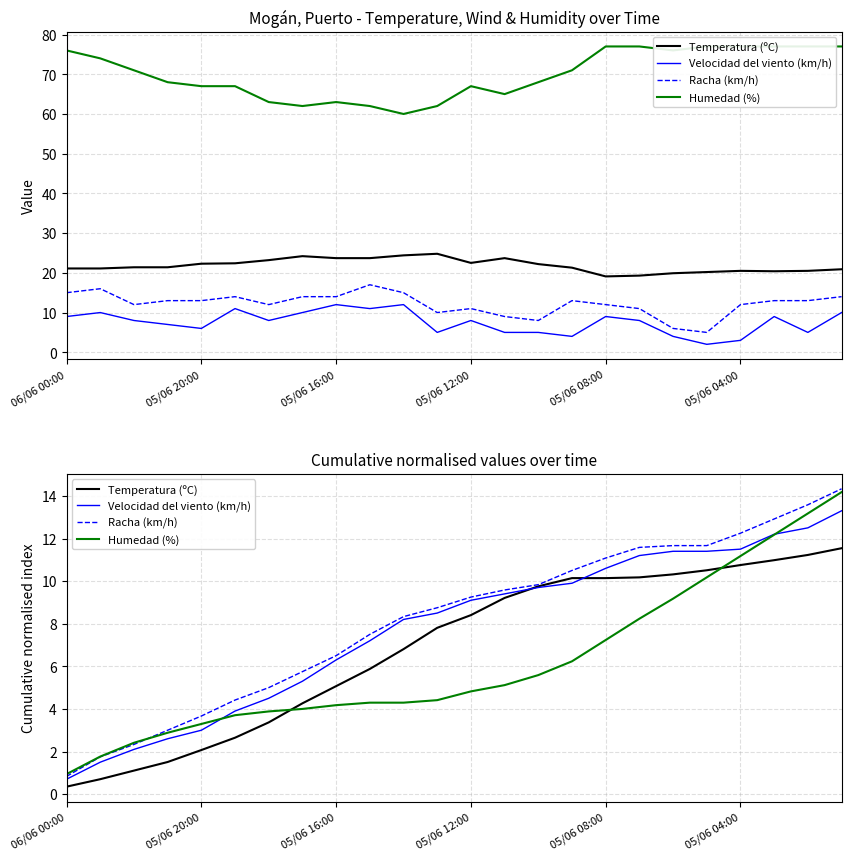

Where does the Humedad (%) series first go above 4?

05/06 16:00